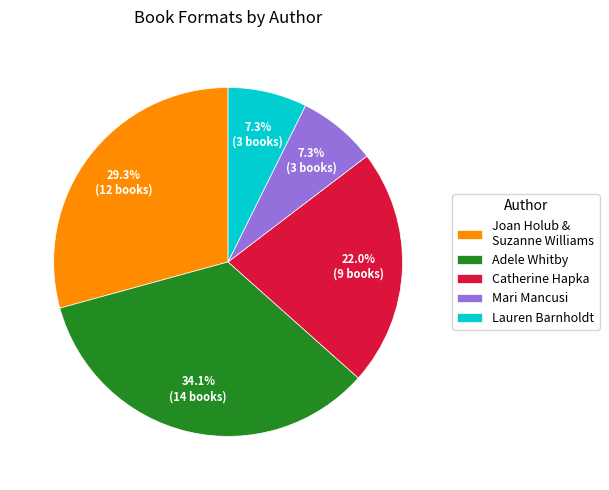

Does Mari Mancusi account for over 50% of the chart?

No